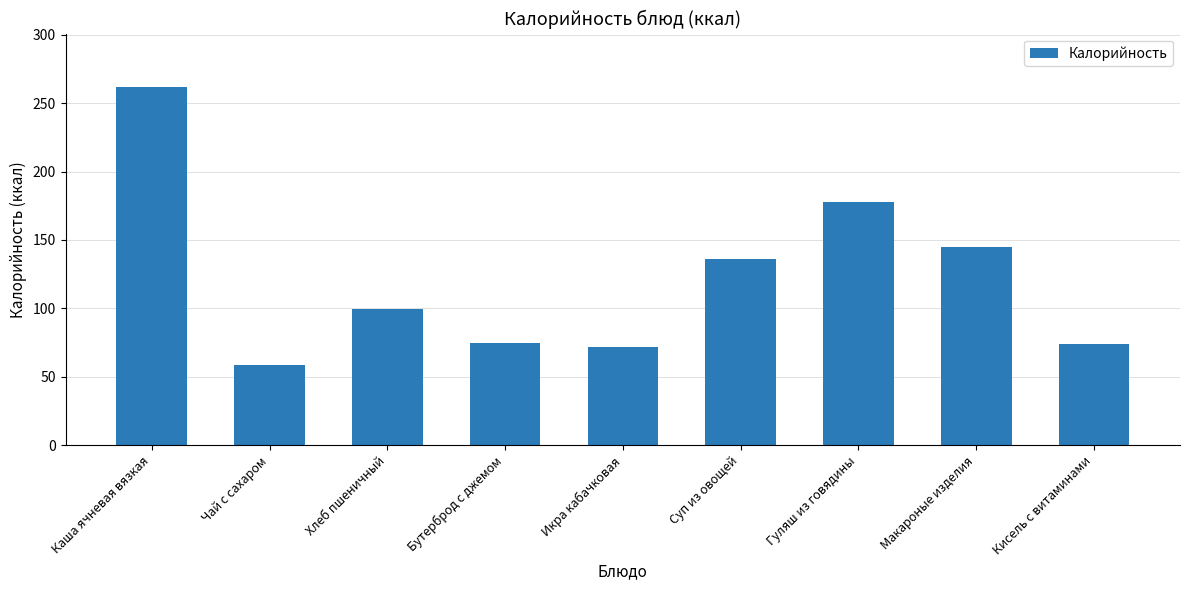

What is the label of the 2nd bar from the right?

Макароные изделия